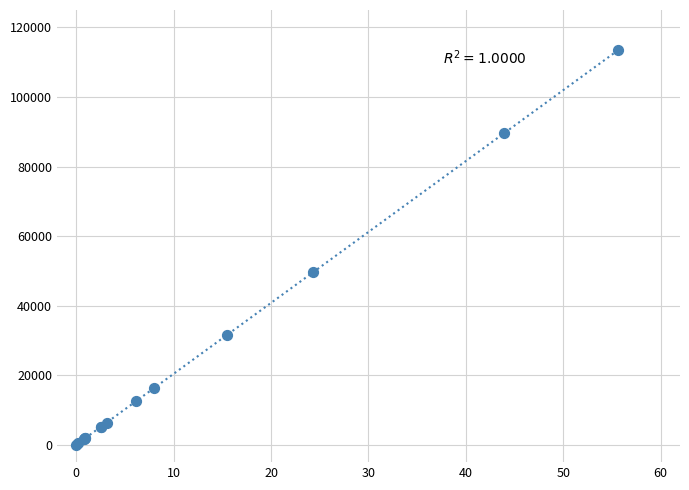

What Y value in the scatter plot is closest to 56697?

49586